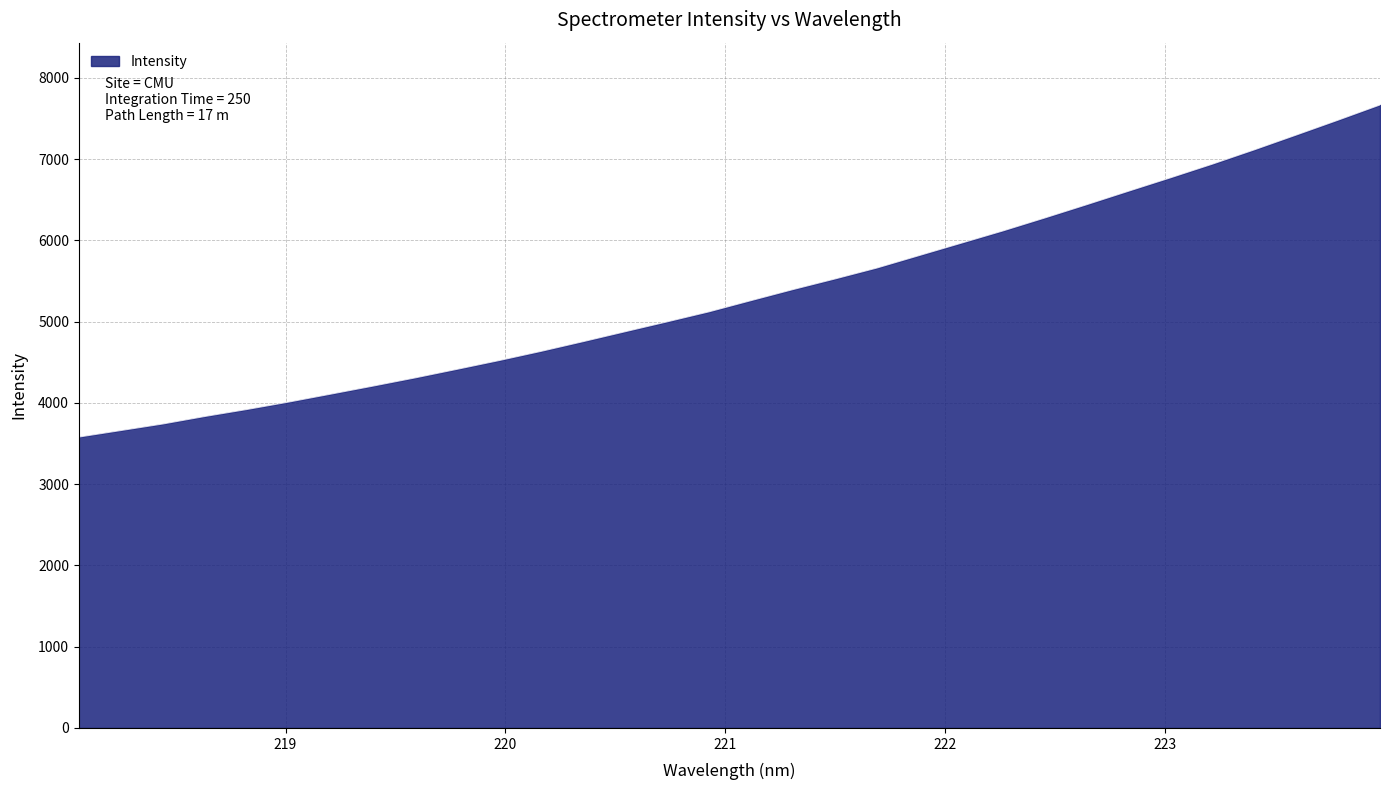

What is the smallest value displayed?

3579.4